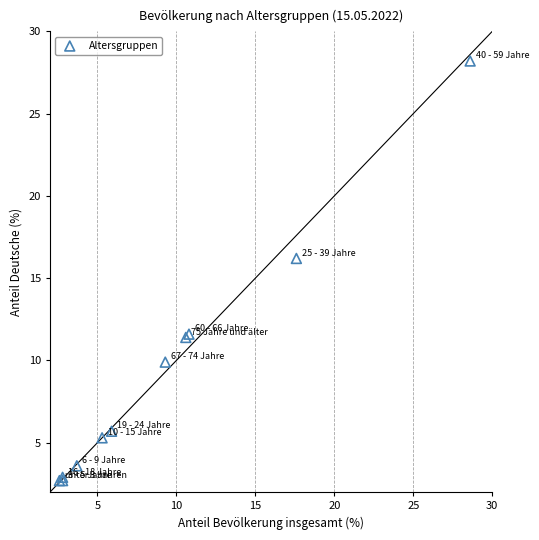

What Y value in the scatter plot is closest to 15?

16.2